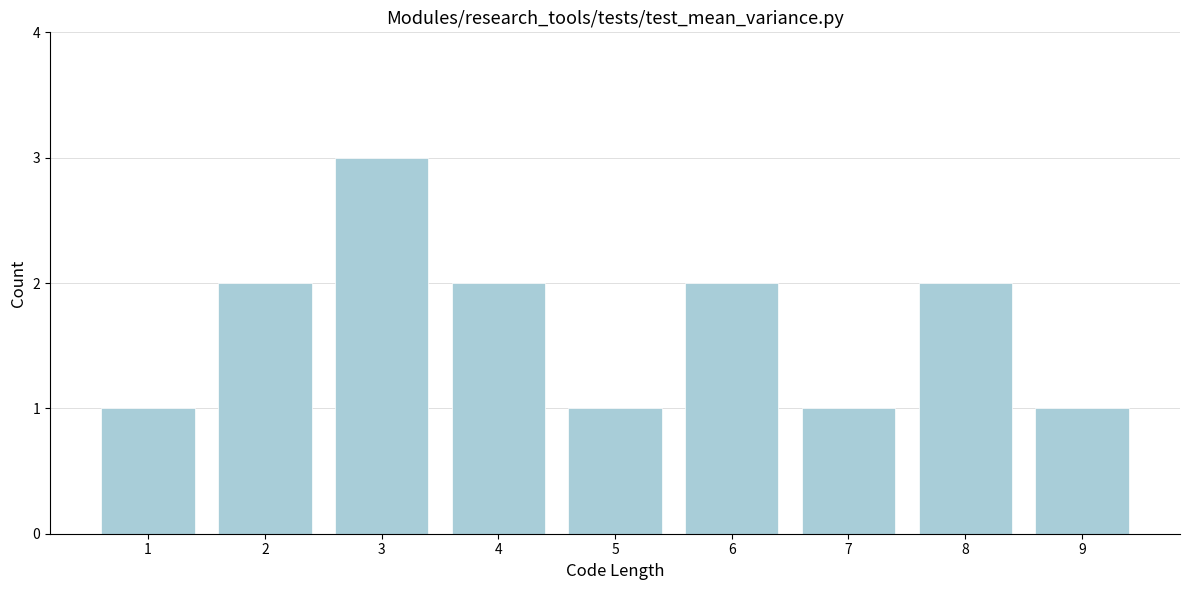

Reading left to right, what are all the values shown in this chart?

1	2	3	2	1	2	1	2	1